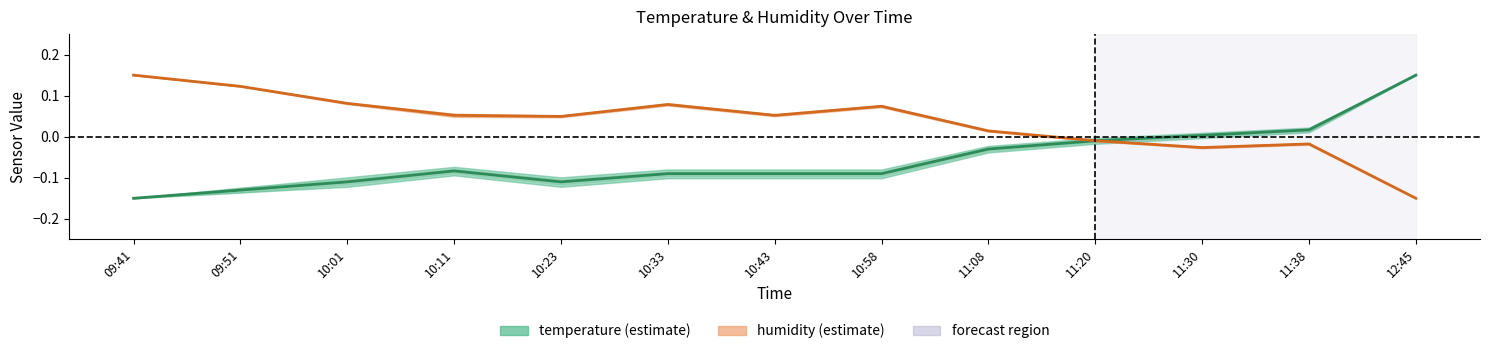

How many values in the temperature series exceed 0?

3